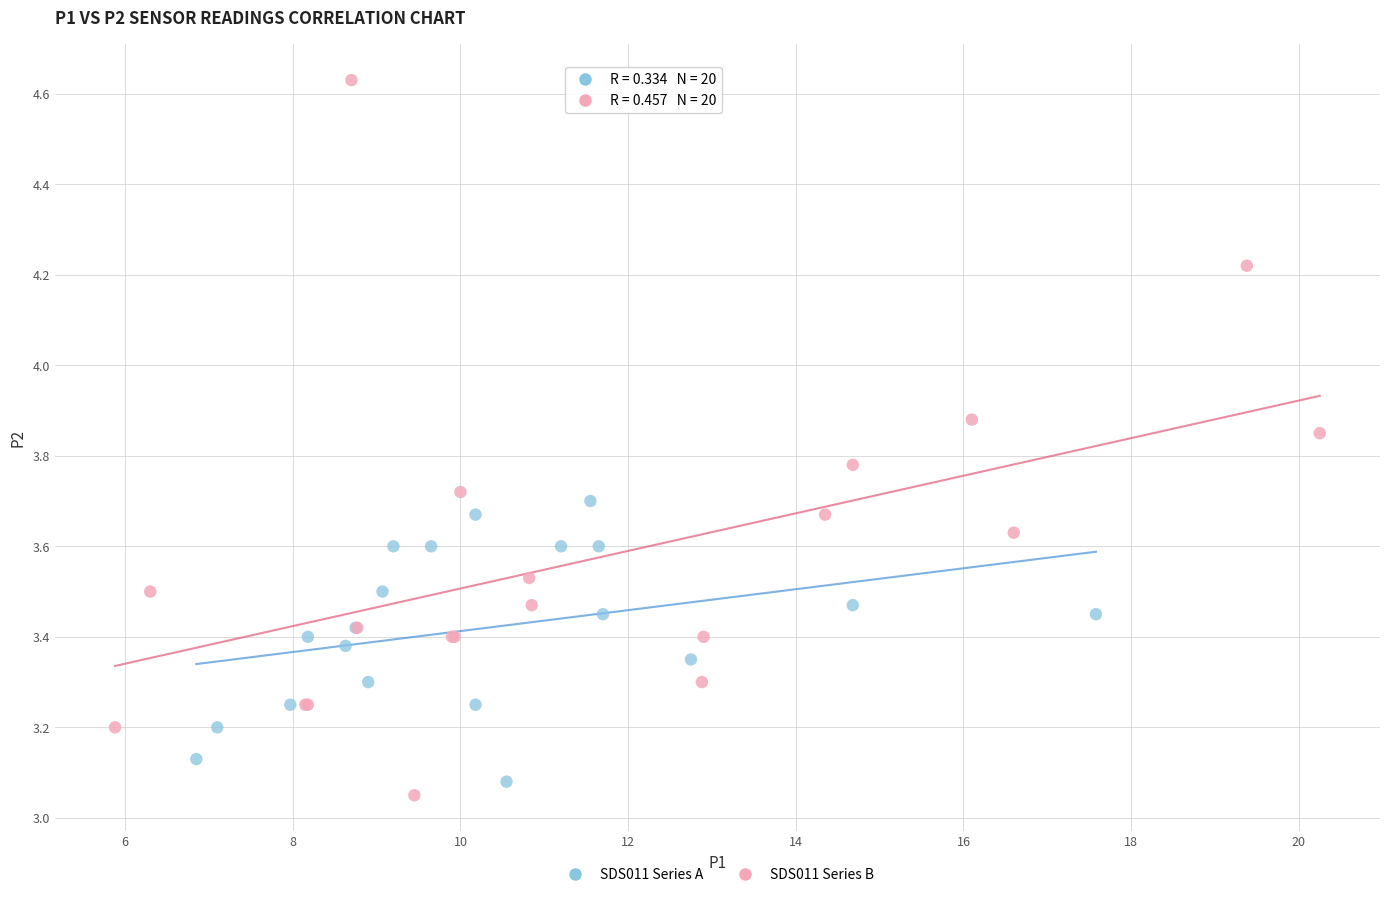

Which series contains the highest Y value?

SDS011 Series B